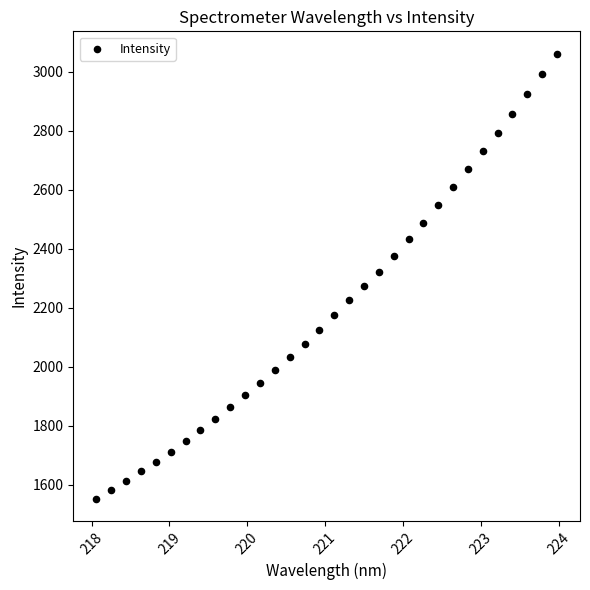

What is the range of Y values (max minus min)?

1509.5